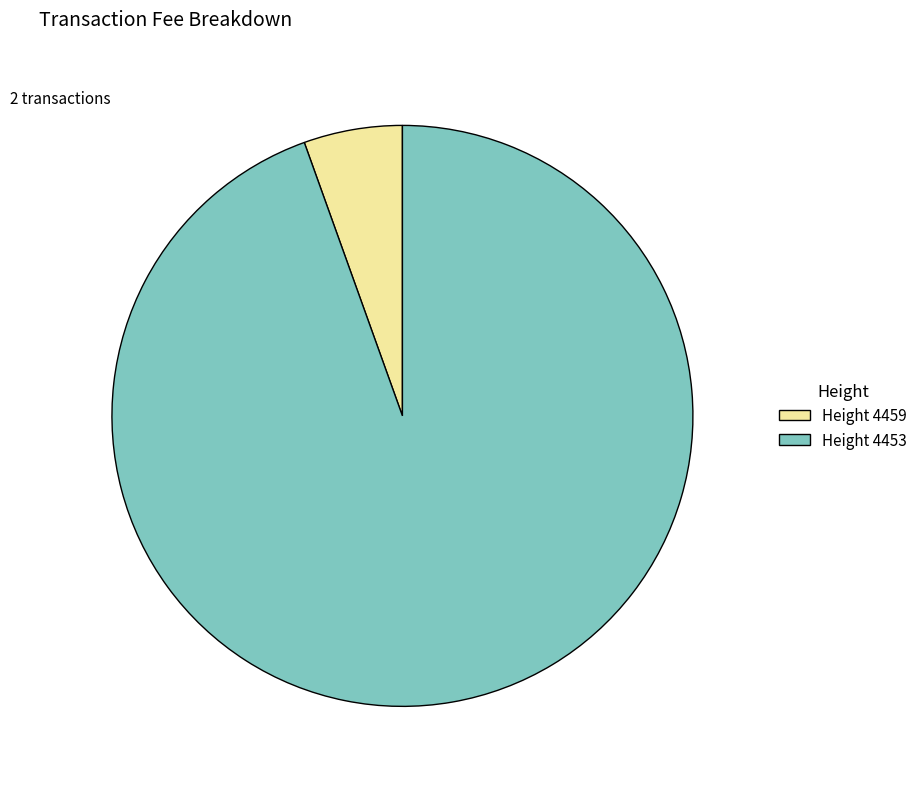

Combined, do Height 4459 and Height 4453 account for over 50%?

Yes